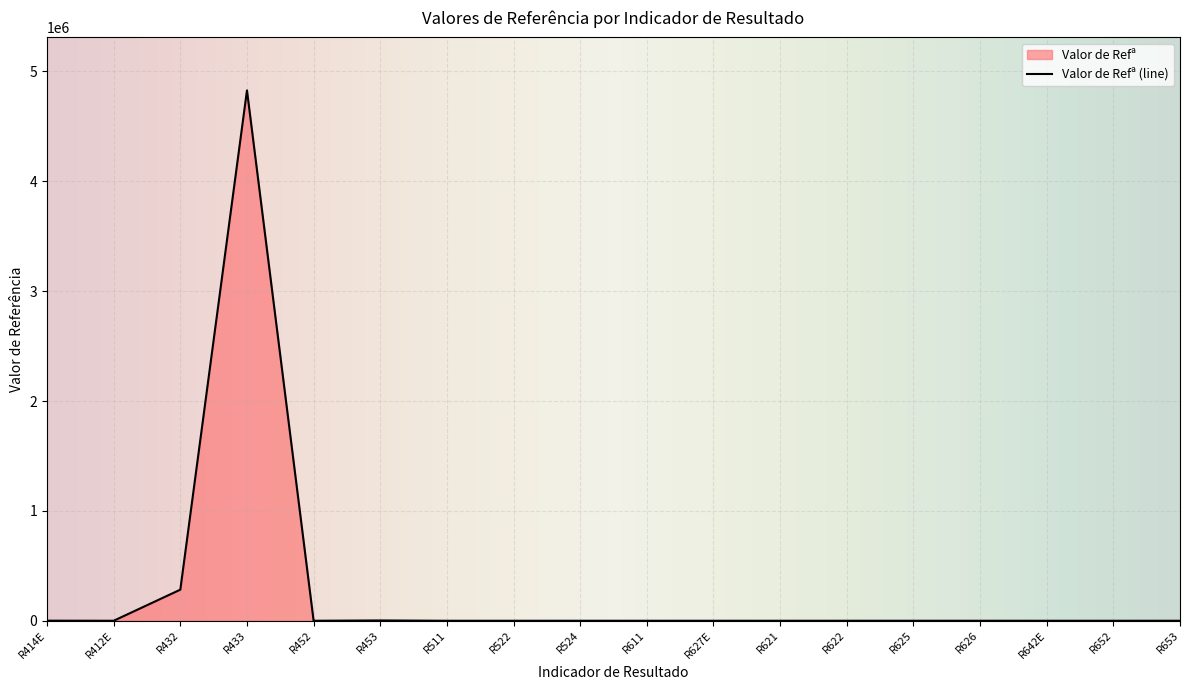

Rank the categories by value from lowest to highest.

R511, R452, R652, R522, R611, R412E, R653, R622, R627E, R621, R626, R642E, R625, R524, R414E, R453, R432, R433